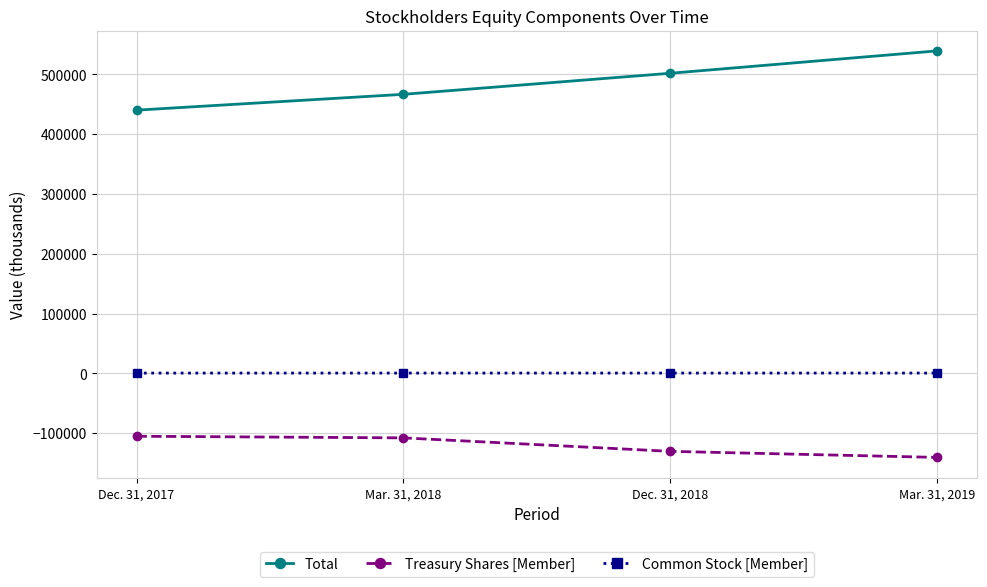

What position from the right is Mar. 31, 2019?

1